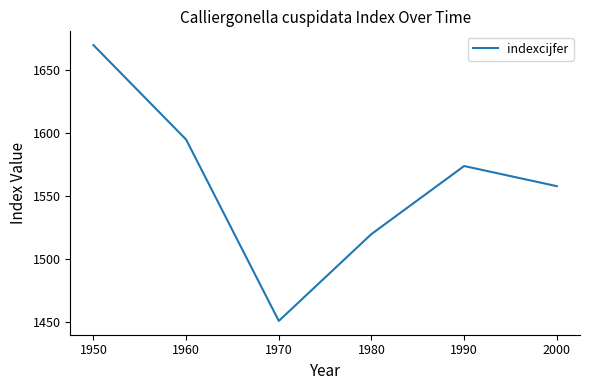

What is the difference between the second highest and minimum values?

144